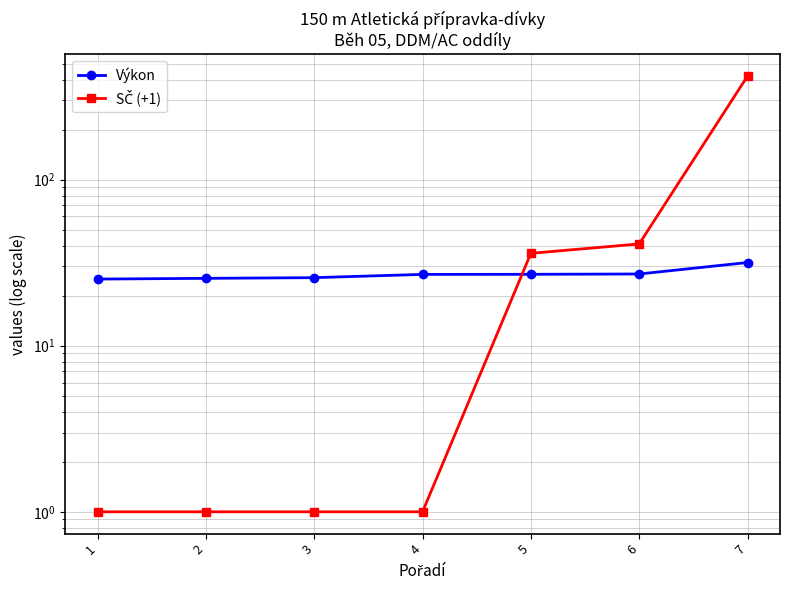

How many times do Výkon and SČ (+1) cross each other?

1